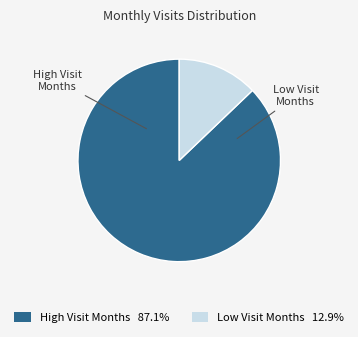

Is there a majority slice in this chart?

Yes